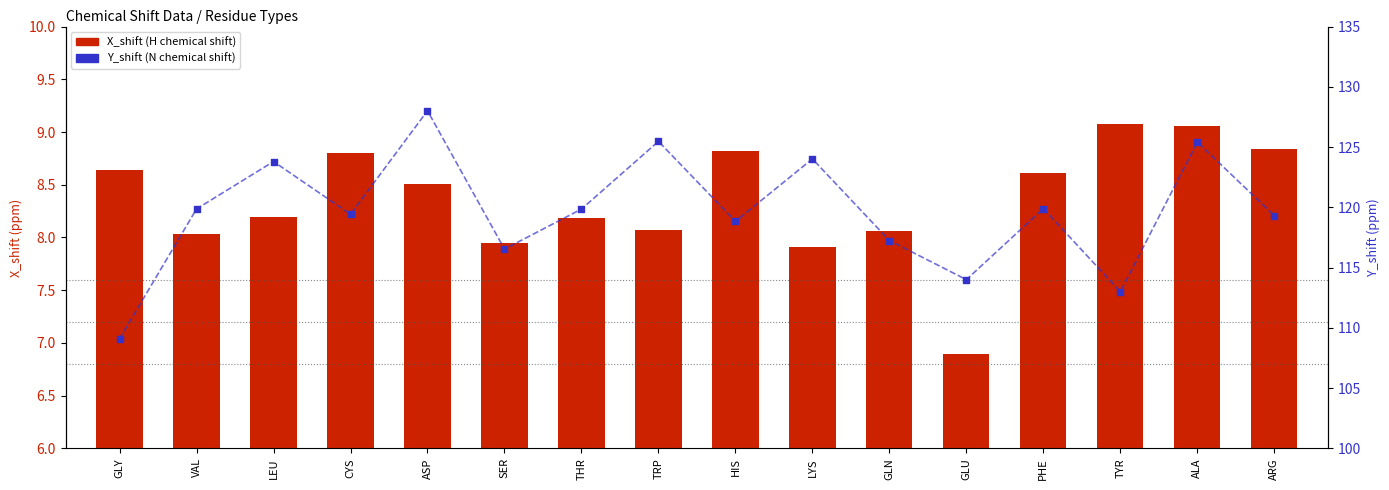

Is the value of X_shift (H) at ALA greater than the value of Y_shift (N) at CYS?

No